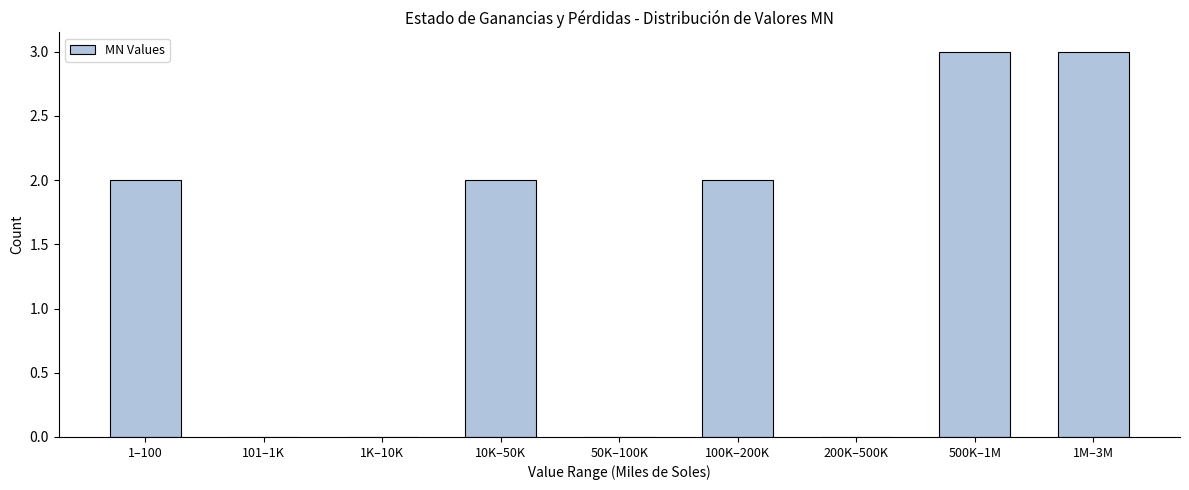

Reading left to right, list all the values displayed in this chart.

1–100=2	101–1K=0	1K–10K=0	10K–50K=2	50K–100K=0	100K–200K=2	200K–500K=0	500K–1M=3	1M–3M=3